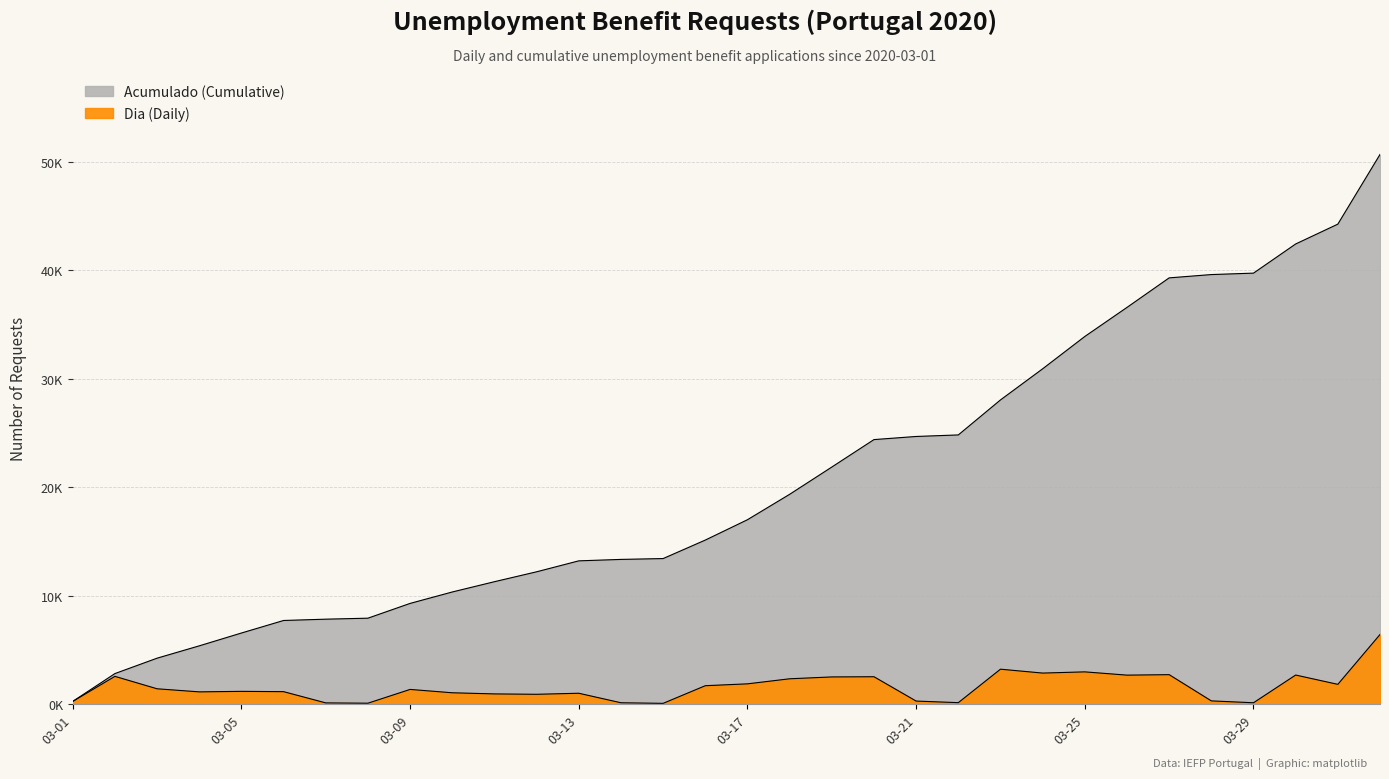

At which label is Acumulado (Cumulative) closest to 25466?

2020-03-22